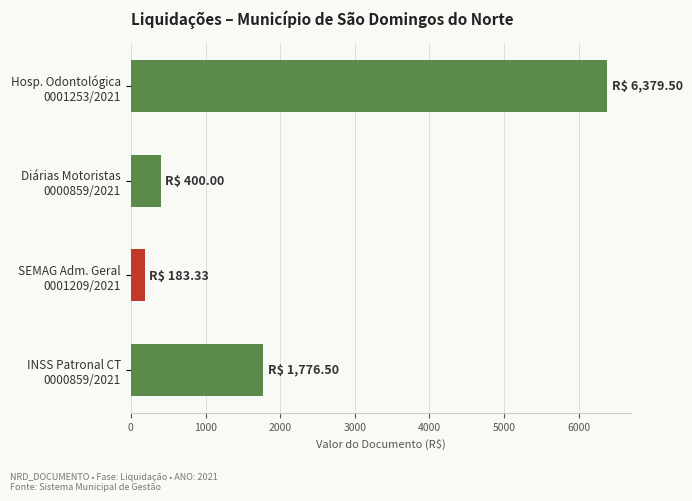

What is the minimum value shown in the chart?

183.3